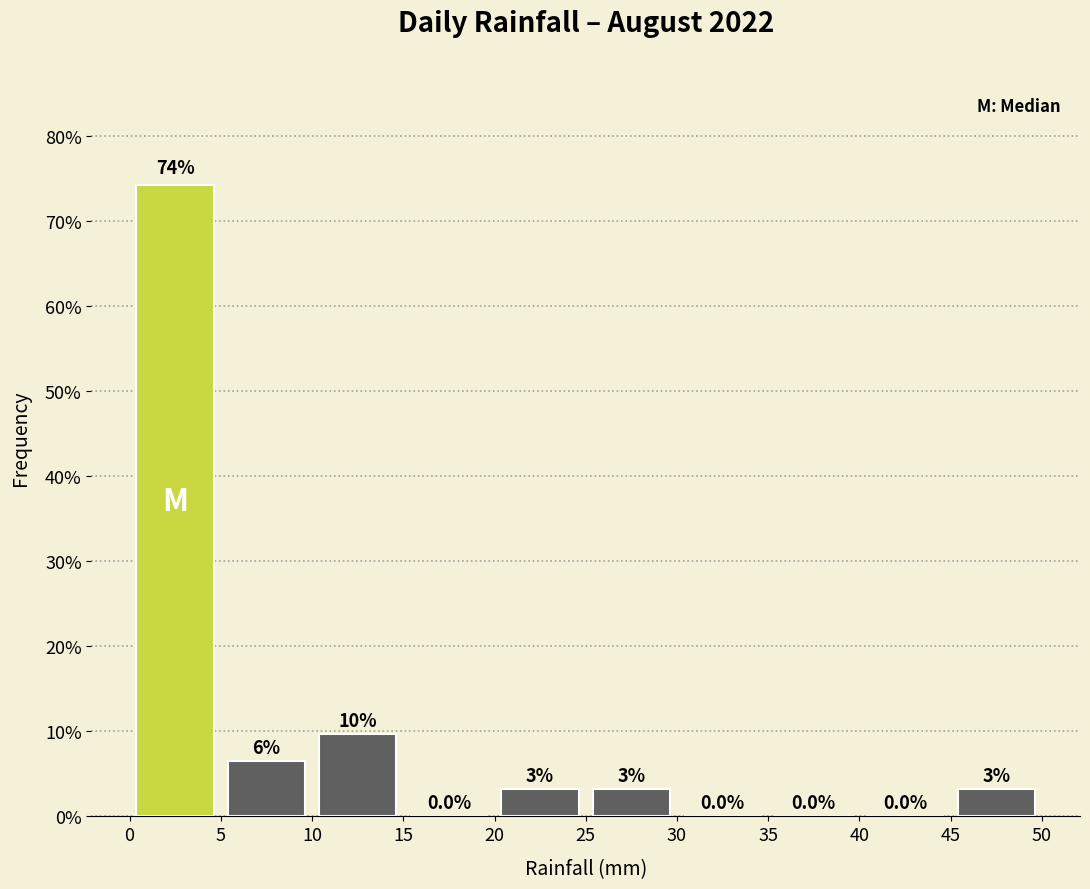

Over which range of the x-axis is the bar tallest?

0 to 5